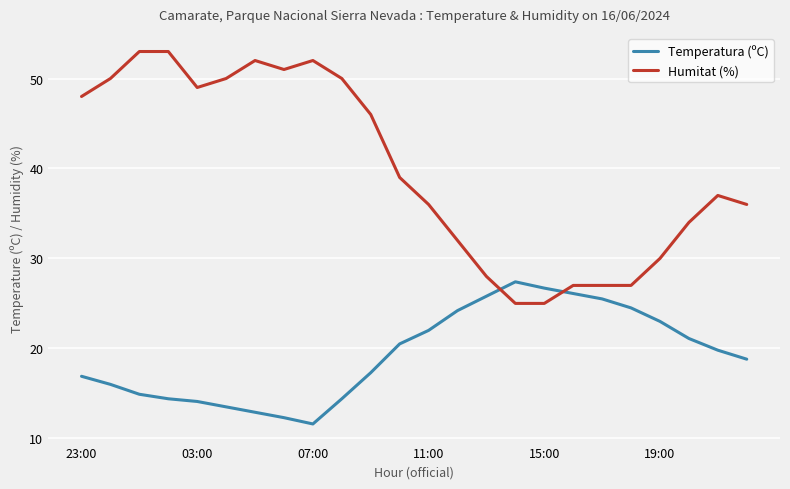

What is the sum of all Humitat (%) values?

957.0